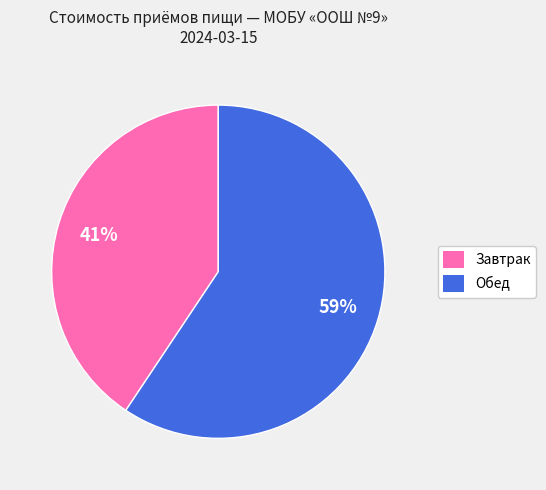

Is the sum of Завтрак and Обед greater than half?

Yes